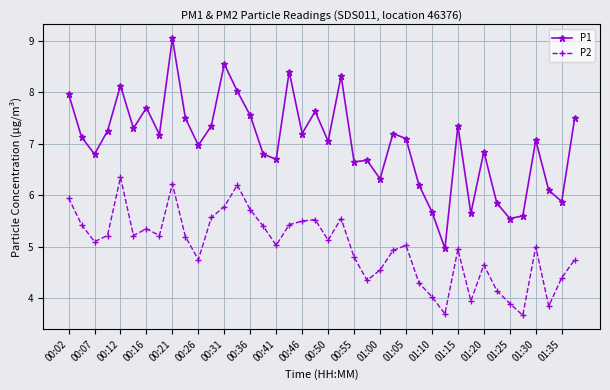

How many lines are shown in the chart?

2